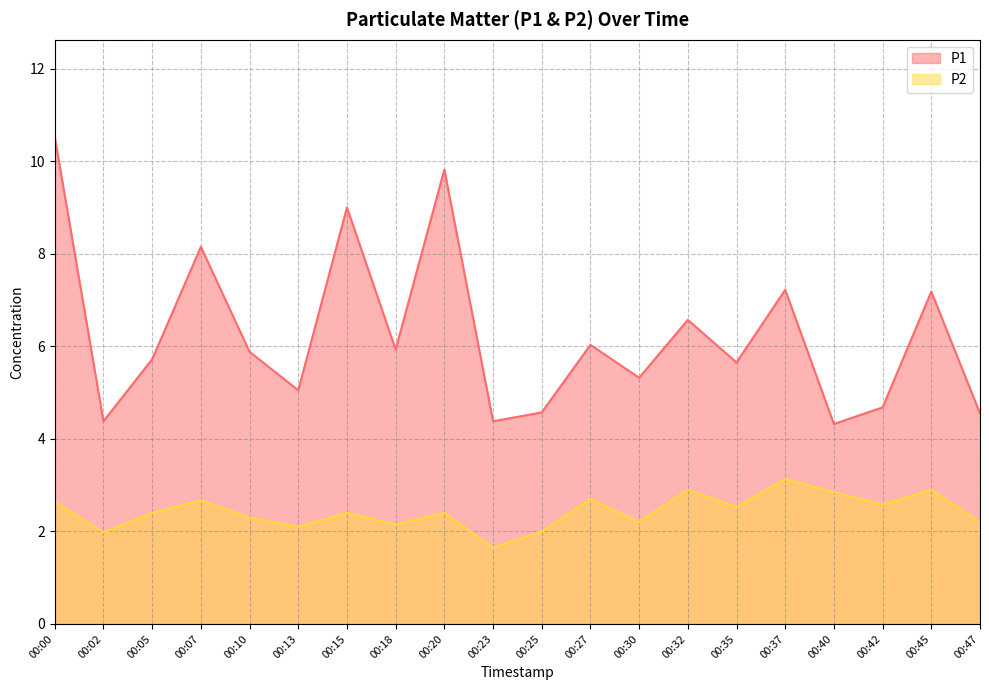

Rank the series by their average value, from lowest to highest.

P2, P1